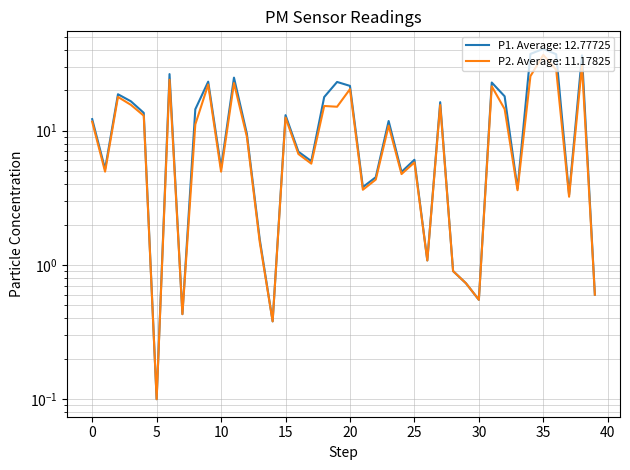

The value of P2 at 31 is 21.4. True or false?

True